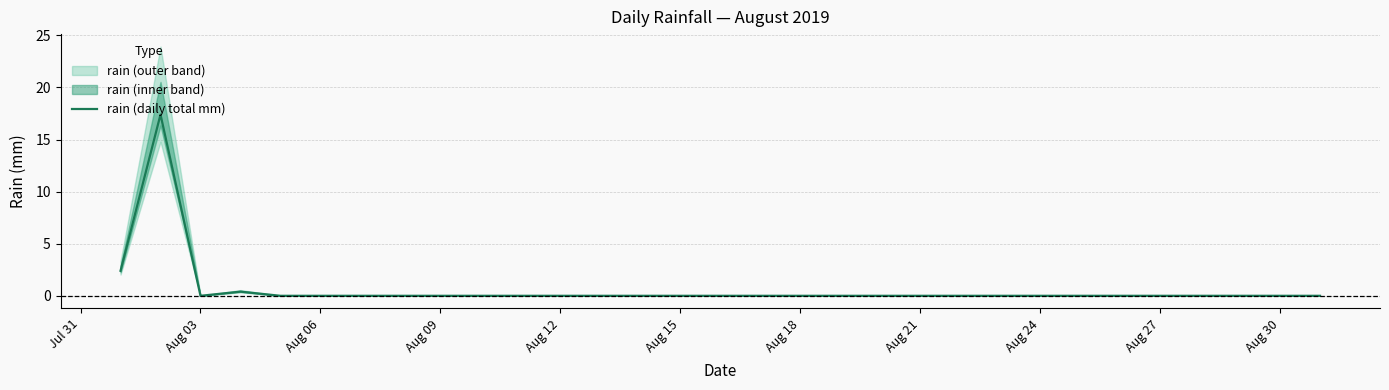

What is the maximum value for rain (daily total mm)?

17.4